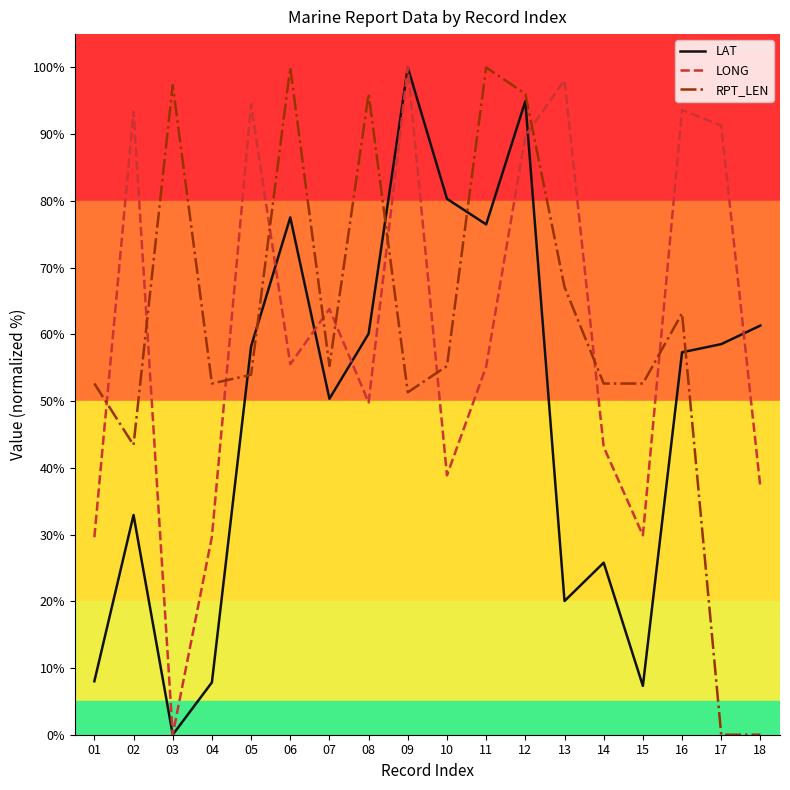

Is the value of LONG at 08 greater than the value of RPT_LEN at 16?

No